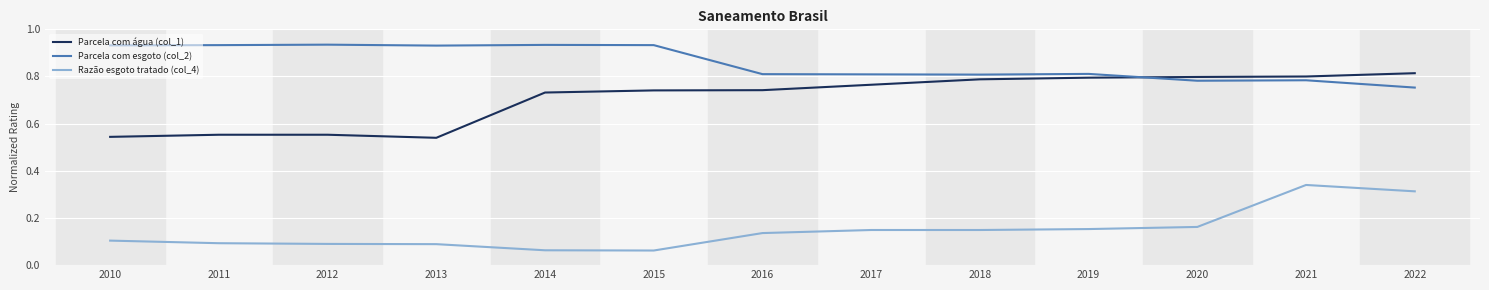

Which series changed the most between 2014 and 2021?

Razão esgoto tratado (col_4)